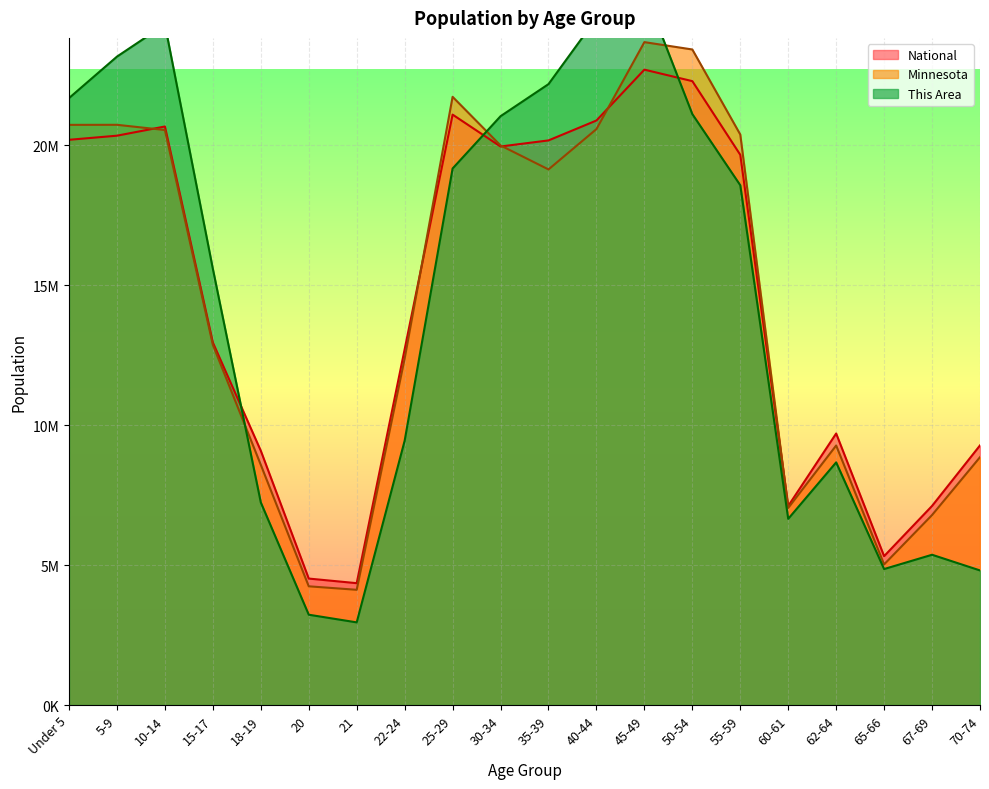

True or false: Minnesota and This Area cross at least once.

True